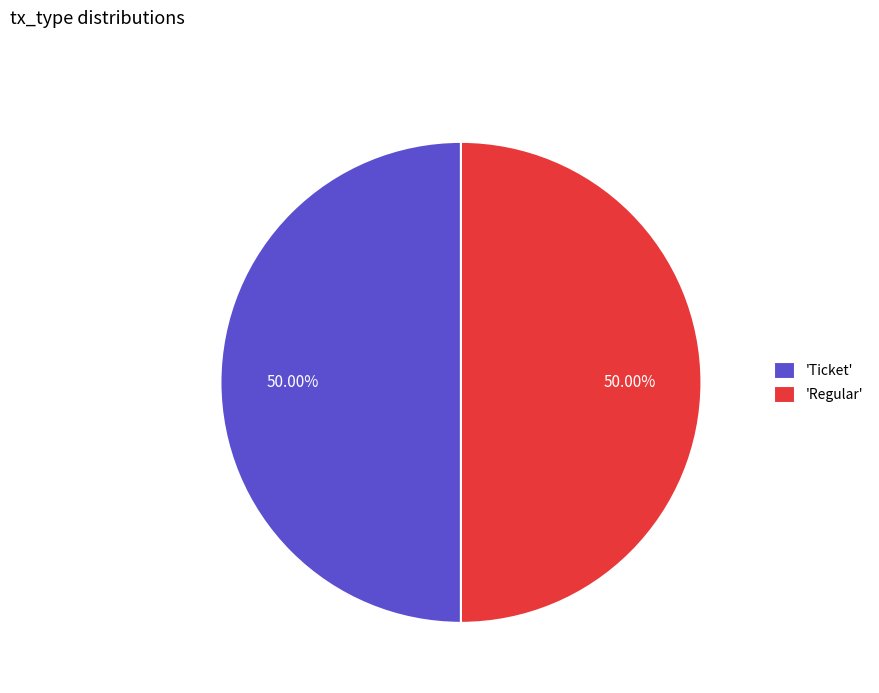

Approximately how many times larger is the value at 'Ticket' compared to 'Regular'?

1.0